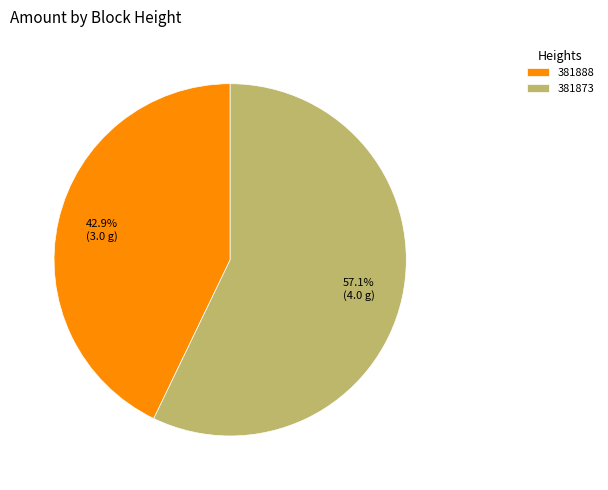

Is it true that 381888 is 31% of the pie?

False